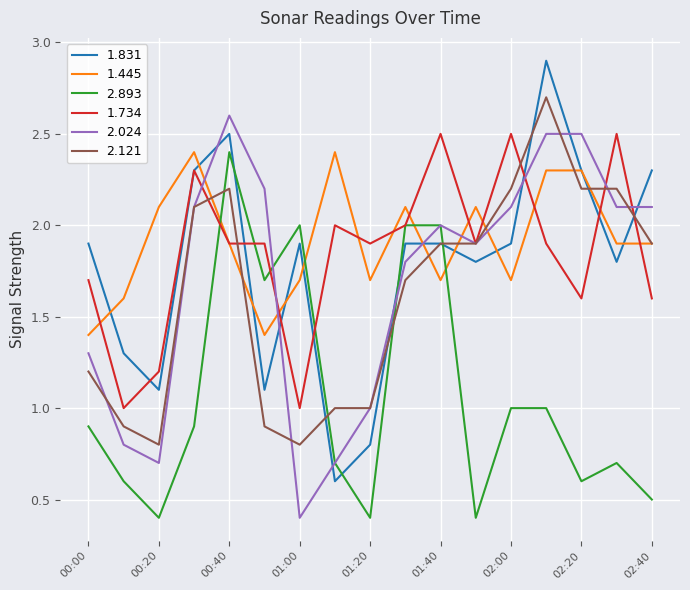

What is the minimum value for 2.893?

0.4